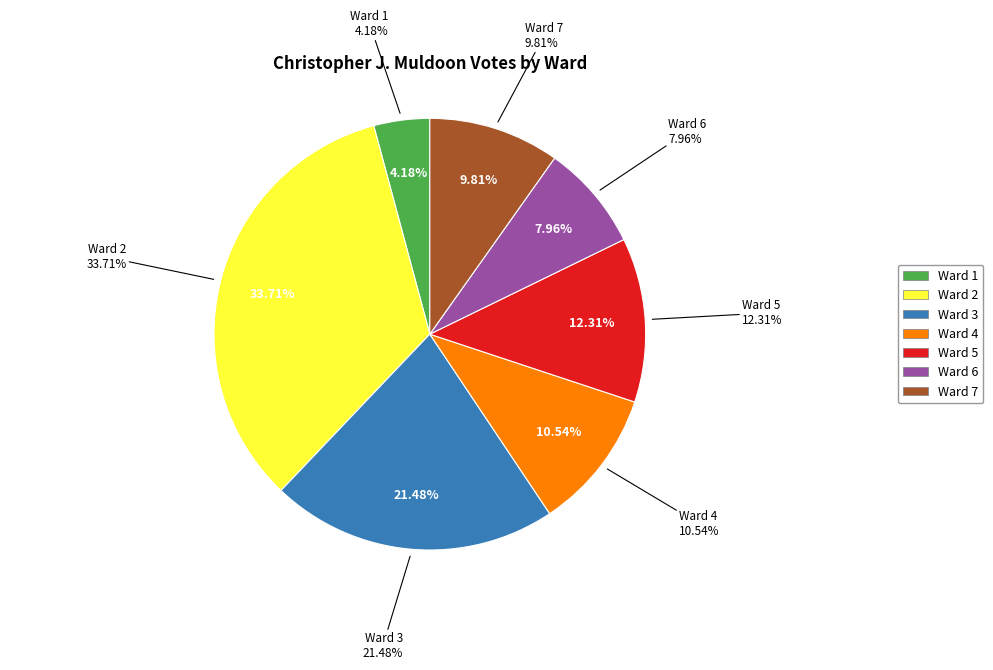

Is it true that Ward 2 is 34% of the pie?

True